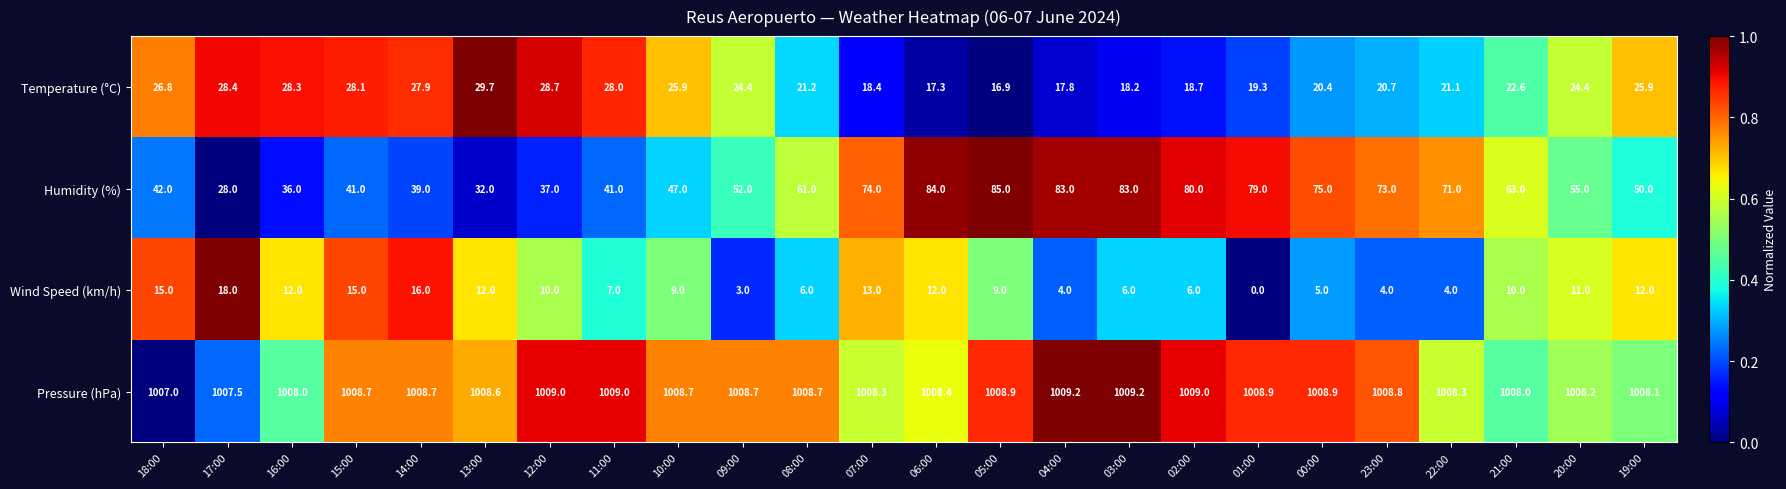

What is the approximate value of Temperature (°C) at 07:00?

18.4